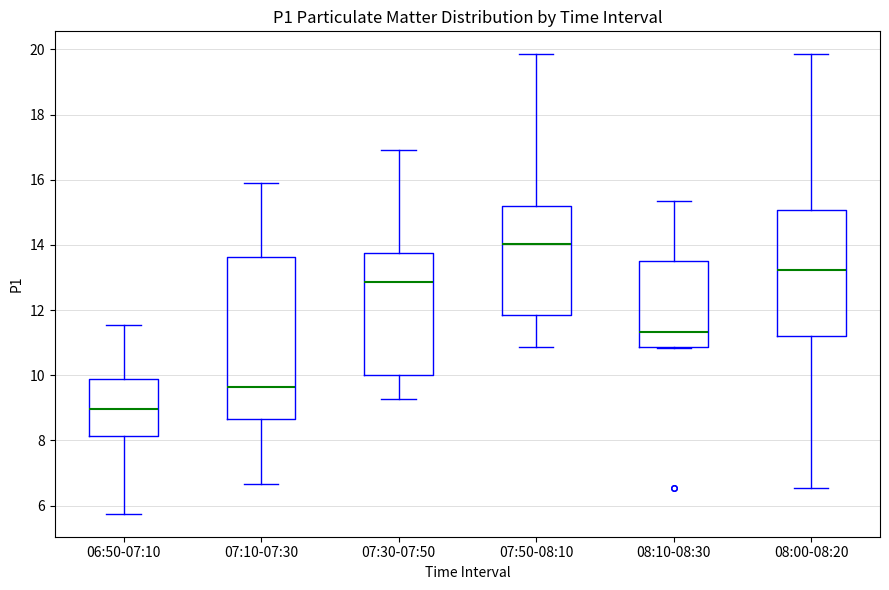

Comparing the boxes themselves (not the whiskers), which one is the tallest?

07:10-07:30